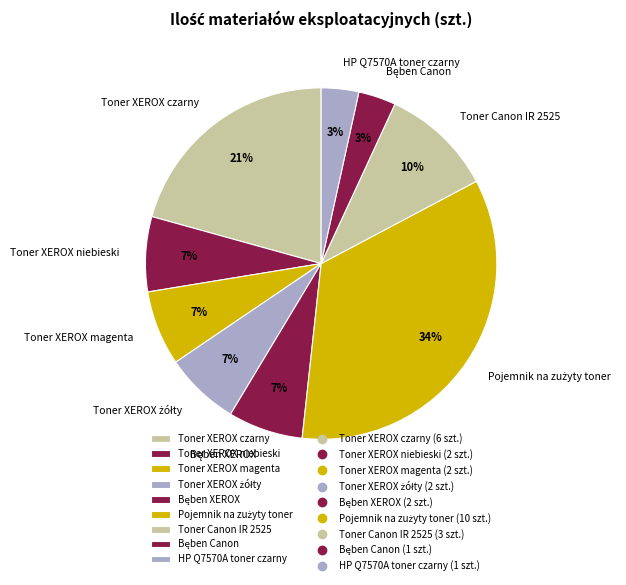

To the nearest percent, what is the difference between the largest and smallest slice percentages?

31%